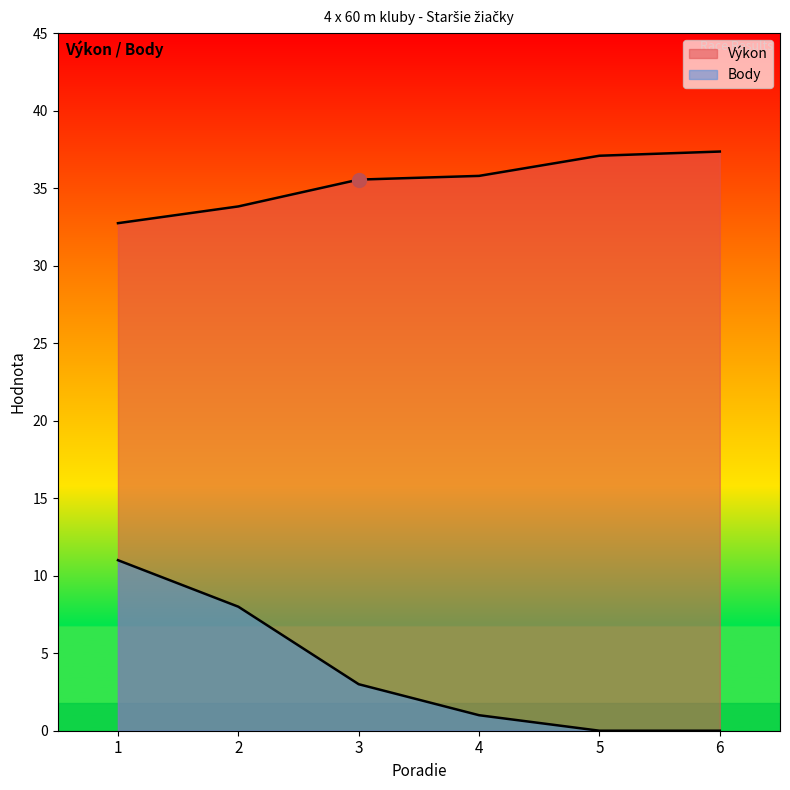

What is the total value across all series at 6?

37.4